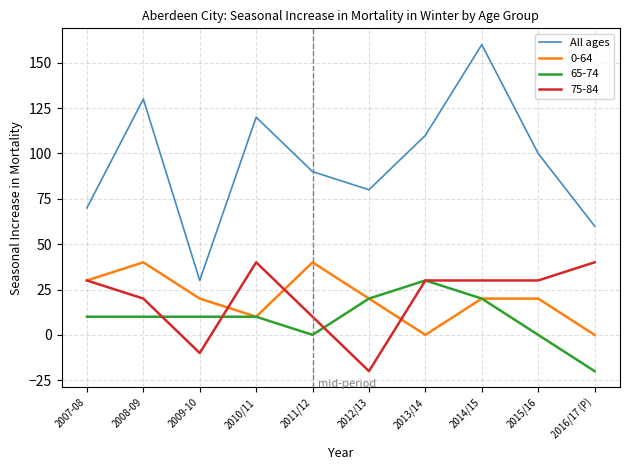

Is the value of All ages at 2010/11 greater than the value of 0-64 at 2008-09?

Yes